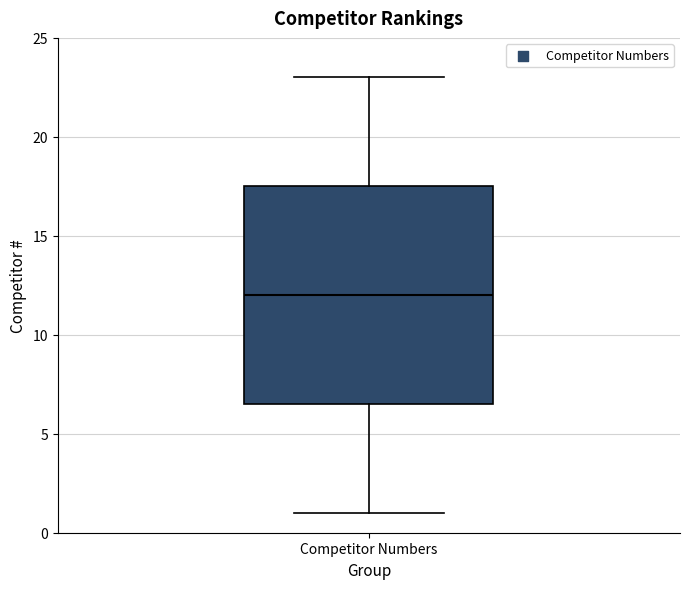

Transcribe this box plot: give where the median line is, the range the box spans, and where the two whiskers end, as read against the y-axis. The values are not printed on the chart, so give them approximately, as read against the axis.

median 12.0, box 6.5 to 17.5, whiskers 1.0 to 23.0